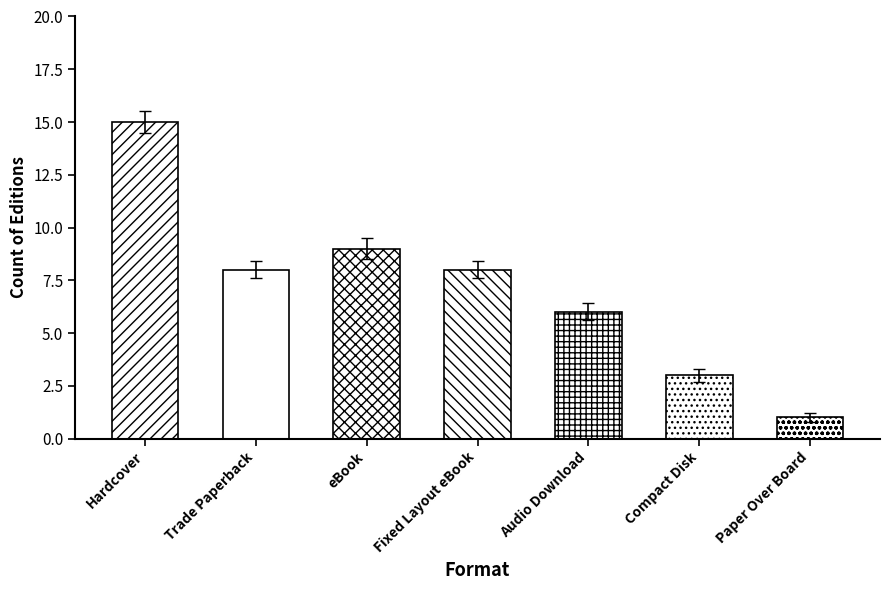

What is the value of the 2nd bar from the left?

8